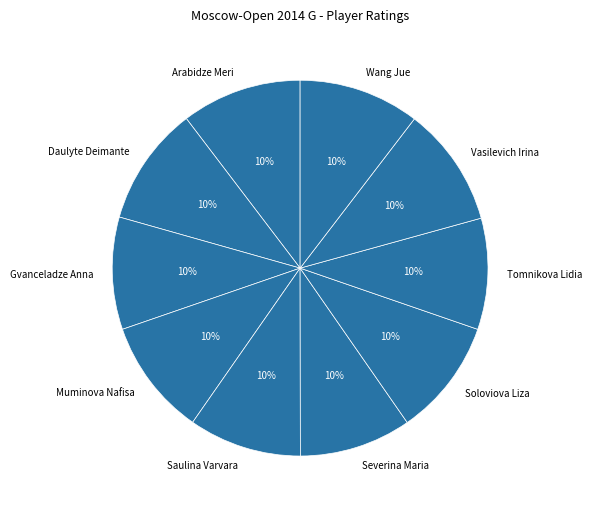

Is Daulyte Deimante the majority of the pie?

No